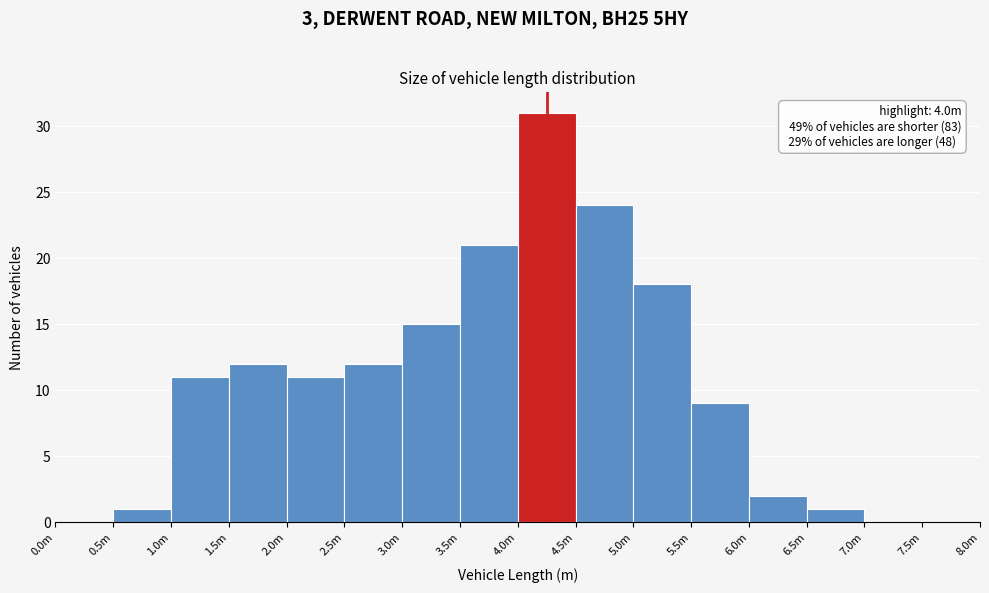

Reading left to right, list all the values displayed in this chart.

0.0m=0	0.5m=1	1.0m=11	1.5m=12	2.0m=11	2.5m=12	3.0m=15	3.5m=21	4.0m=31	4.5m=24	5.0m=18	5.5m=9	6.0m=2	6.5m=1	7.0m=0	7.5m=0